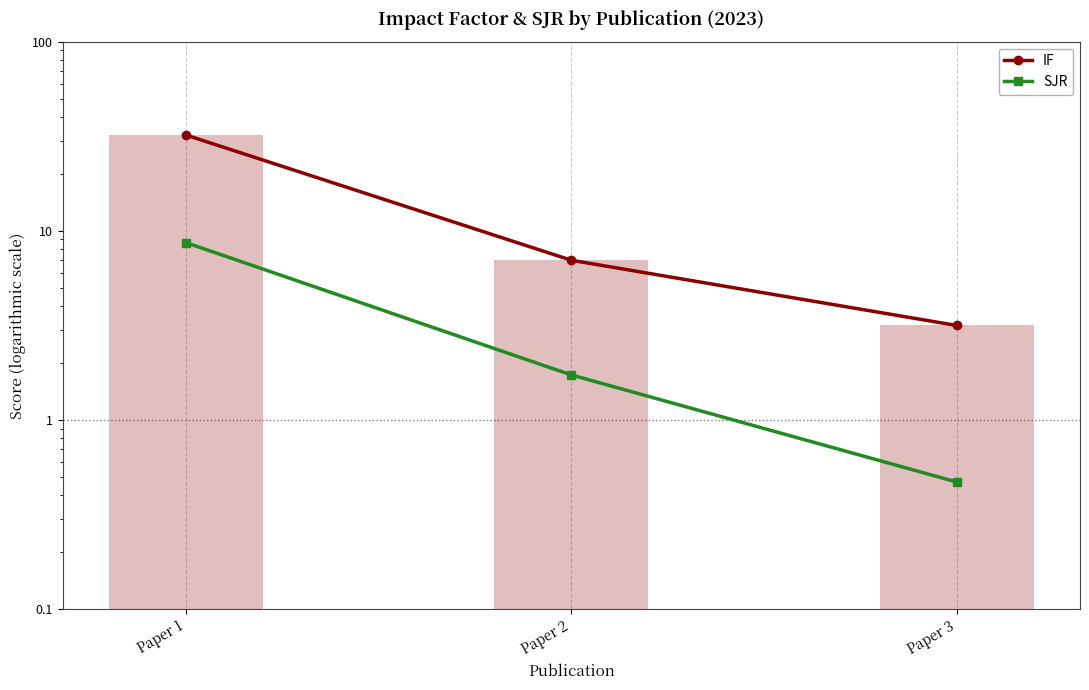

What are all the series names shown in the legend?

IF, SJR